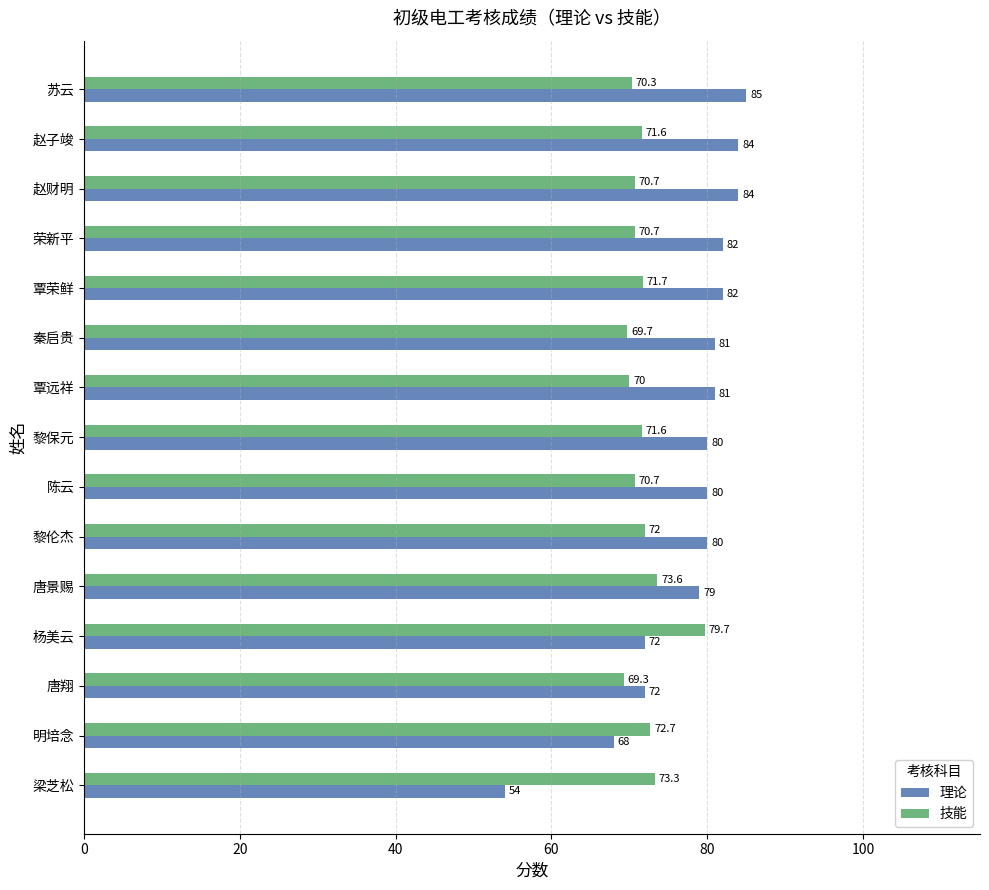

Between 黎保元 and 覃远祥, which series saw the biggest shift?

技能